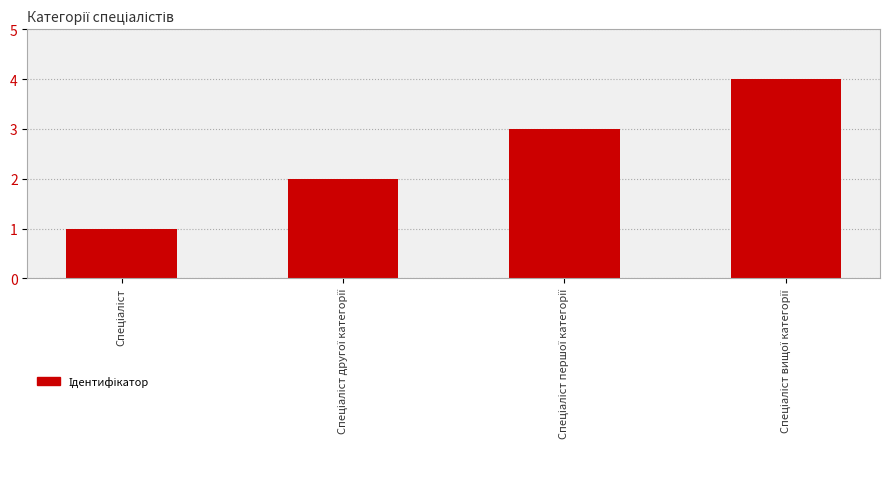

What is the sum of all values?

10